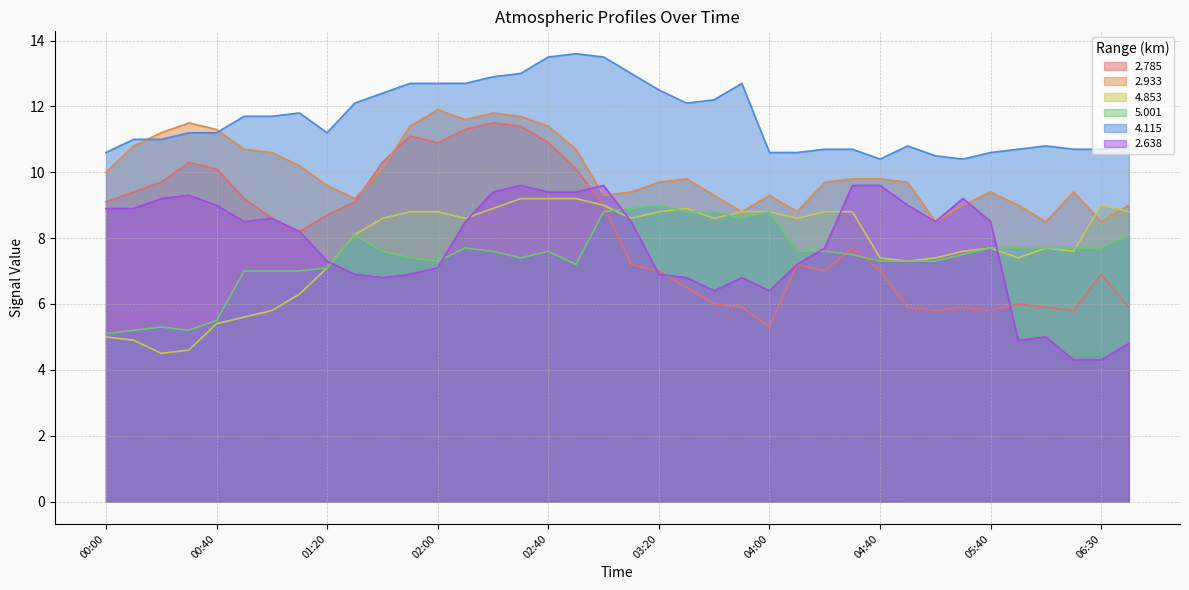

True or false: 2.785 and 4.115 intersect in this chart.

False